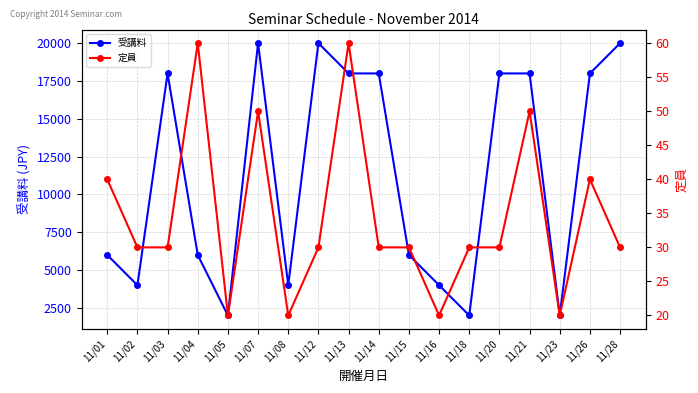

True or false: 定員 and 受講料 intersect in this chart.

False